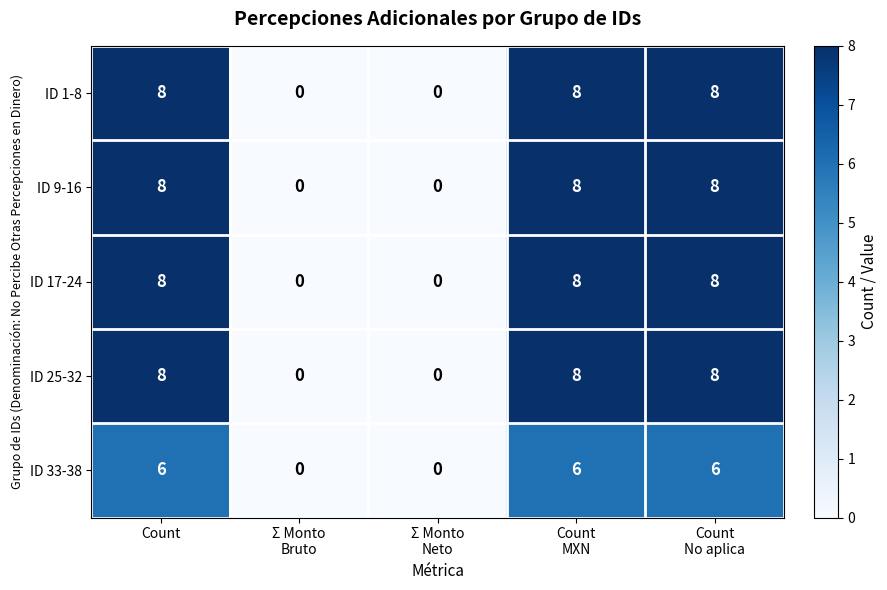

What is the sum of all ID 17-24 values?

24